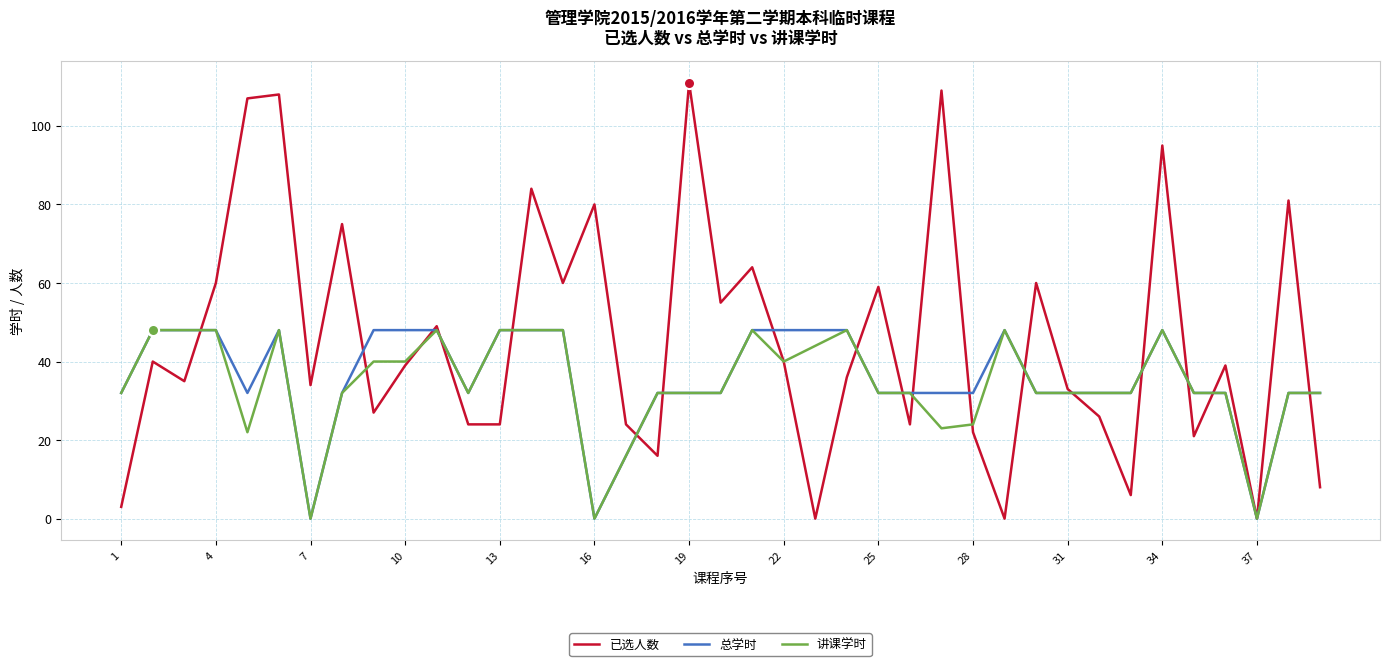

What is the difference between the maximum and minimum values in the 总学时 series?

48